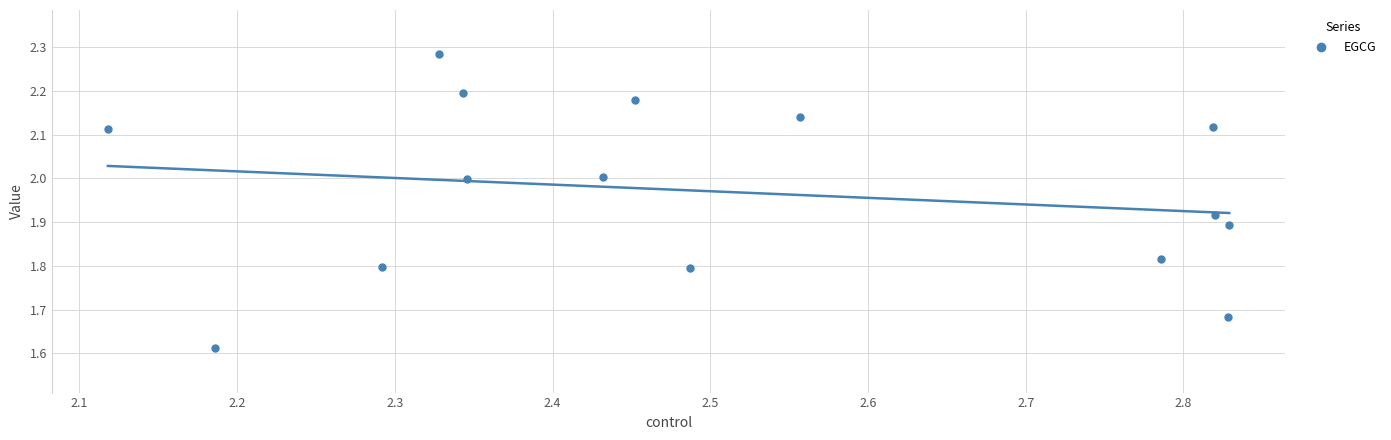

What is the range of Y values (max minus min)?

0.7